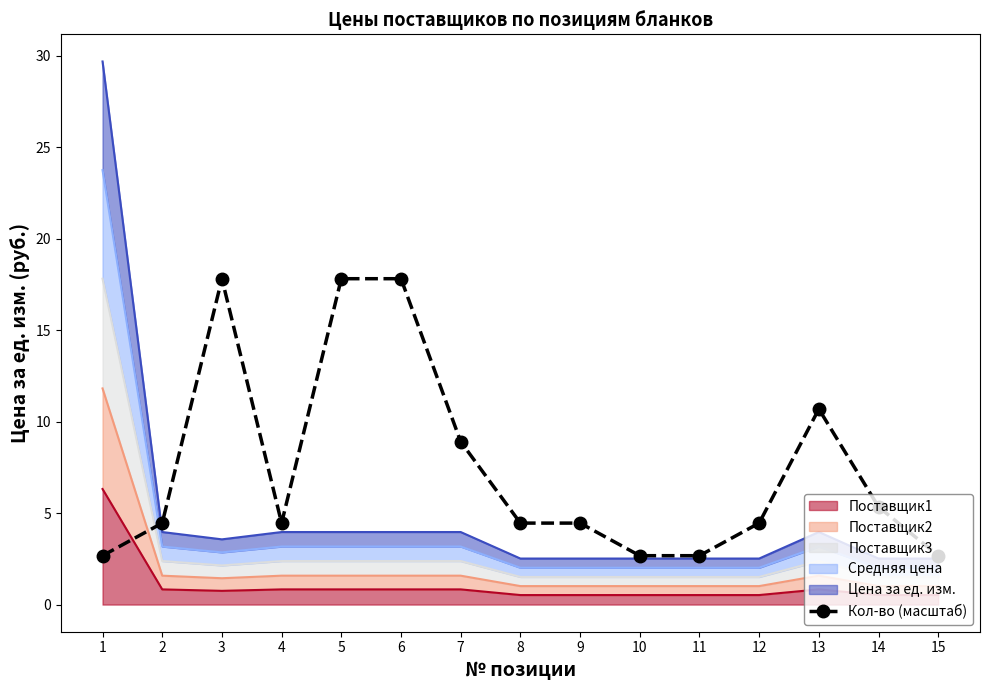

Reading left to right, what are all the values shown in this chart?

2.7	4.5	17.8	4.5	17.8	17.8	8.9	4.5	4.5	2.7	2.7	4.5	10.7	5.3	2.7